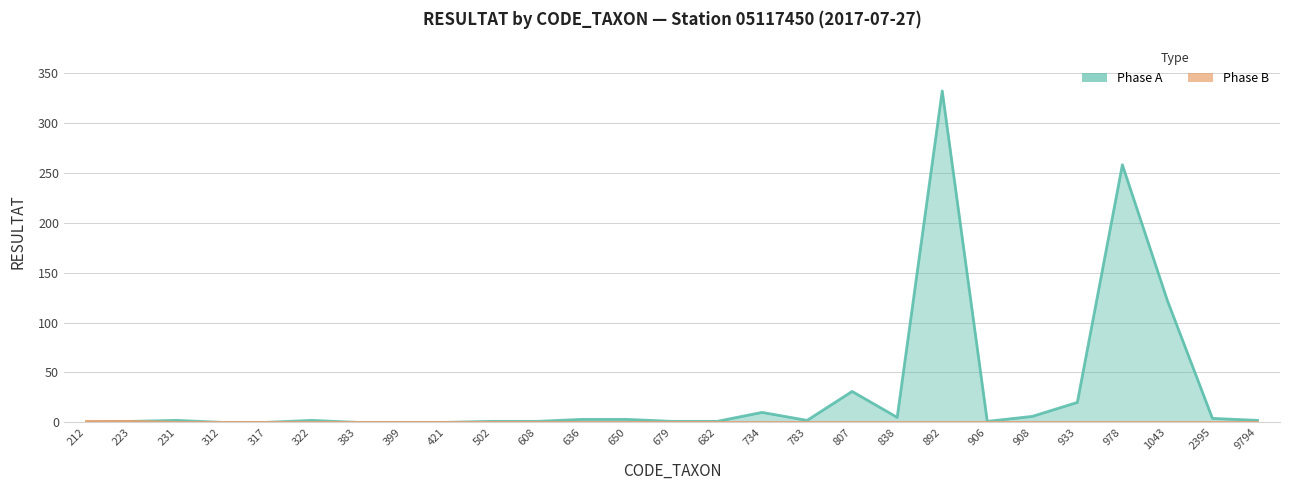

Reading right to left, transcribe all the data shown in this chart.

Phase A: 9794=2	2395=4	1043=122	978=258	933=20	908=6	906=1	892=332	838=5	807=31	783=2	734=10	682=1	679=1	650=3	636=3	608=1	502=1	421=0	399=0	383=0	322=2	317=0	312=0	231=2	223=1	212=0
Phase B: 9794=0	2395=0	1043=0	978=0	933=0	908=0	906=0	892=0	838=0	807=0	783=0	734=0	682=0	679=0	650=0	636=0	608=0	502=0	421=0	399=0	383=0	322=0	317=0	312=0	231=0	223=1	212=1